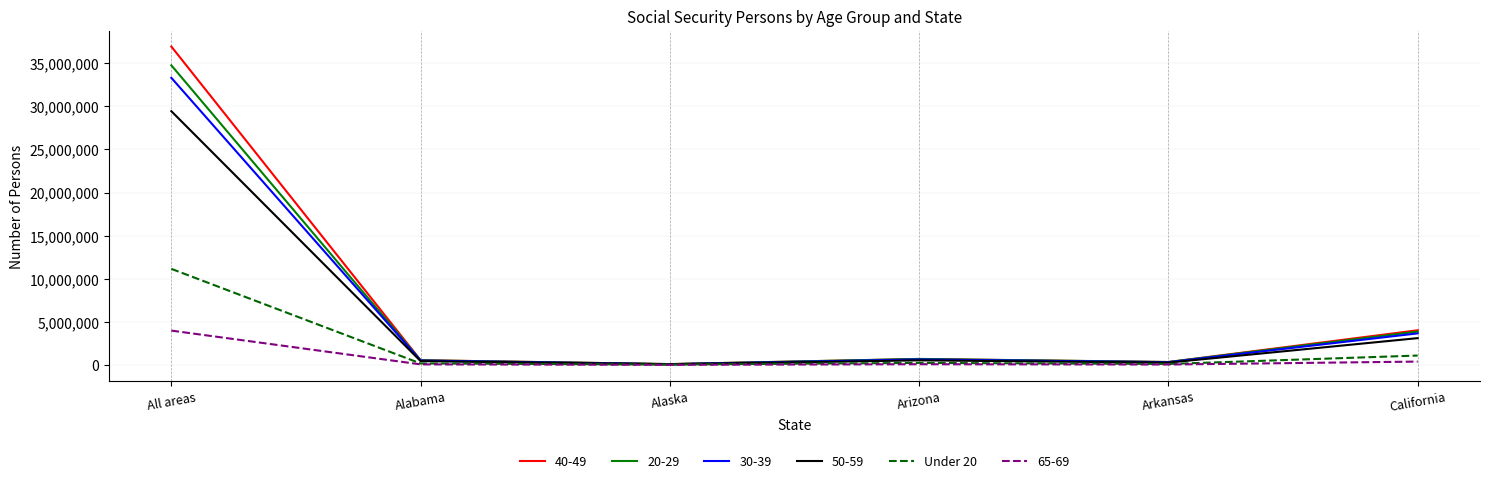

What is the greatest value displayed?

36945920